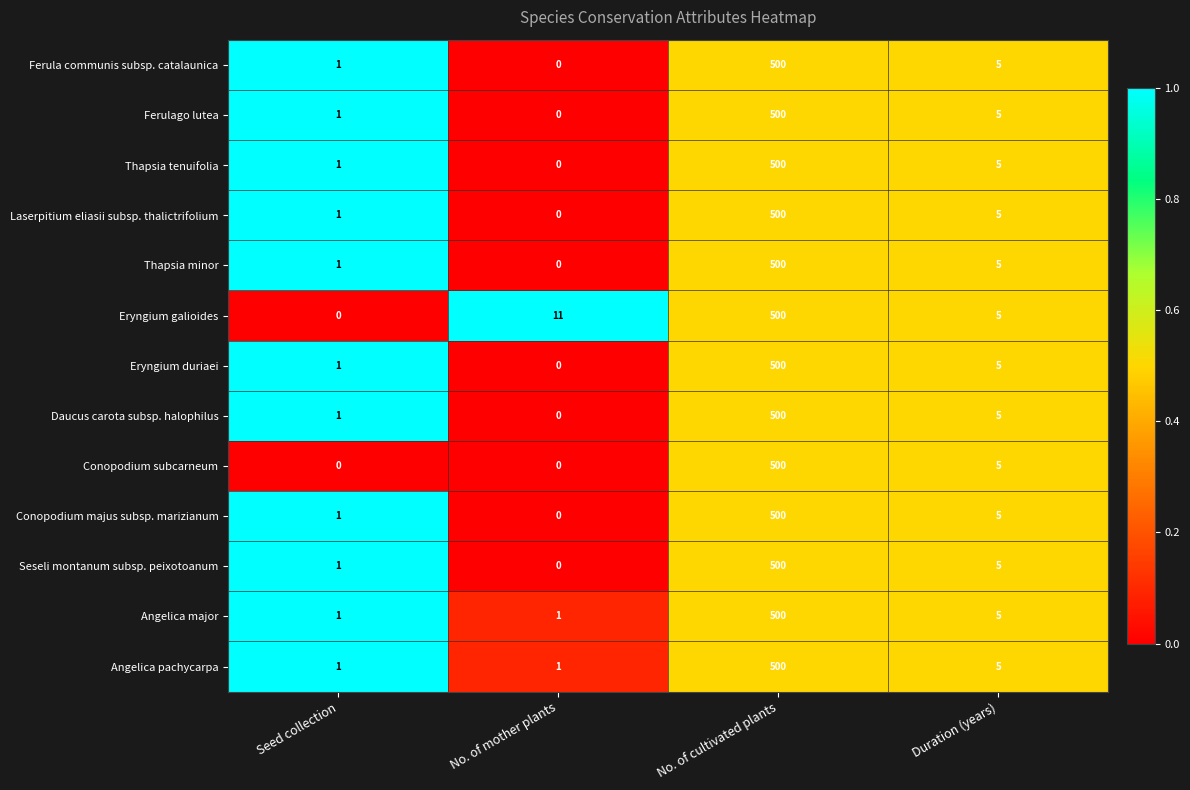

At which category is the sum across all series the highest?

No. of cultivated plants